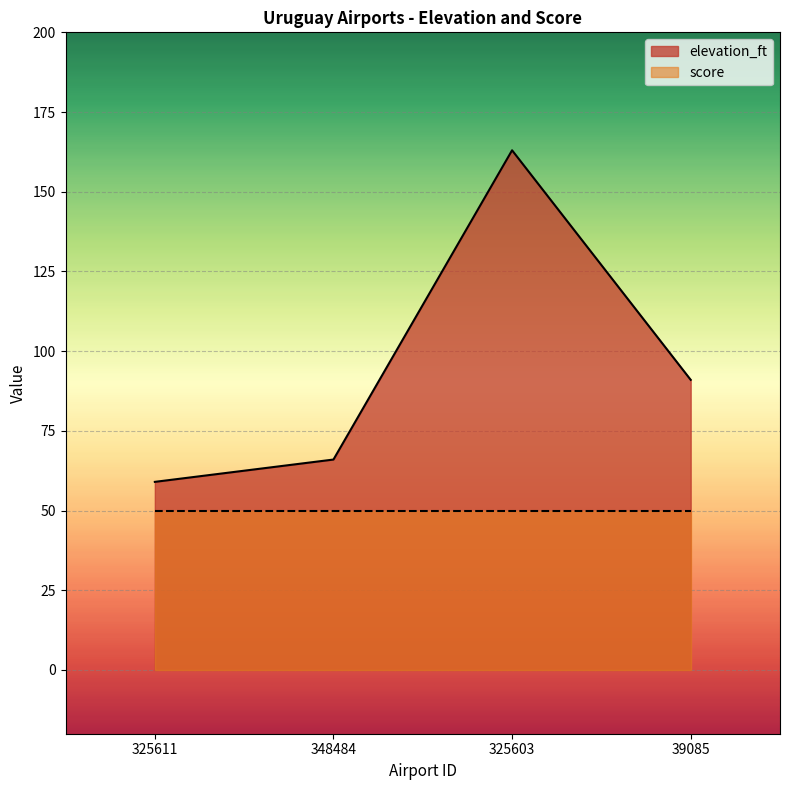

What is the difference between the values at 325603 and 325611?

104